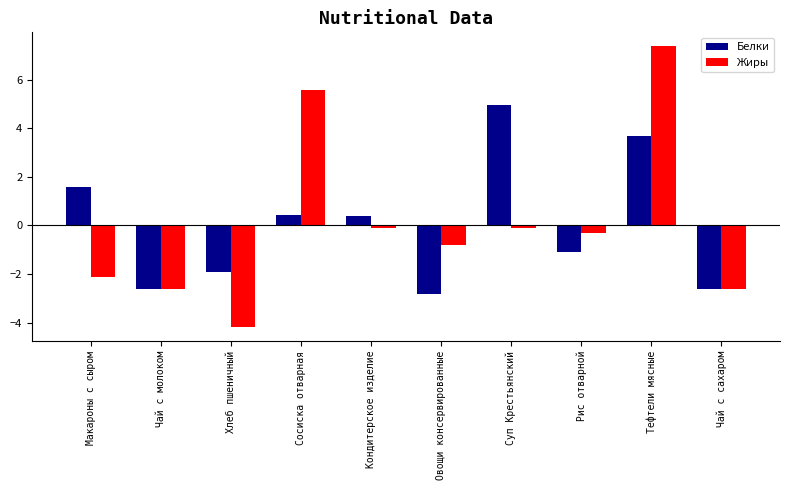

What is the difference between the maximum and minimum values in the Жиры series?

11.6